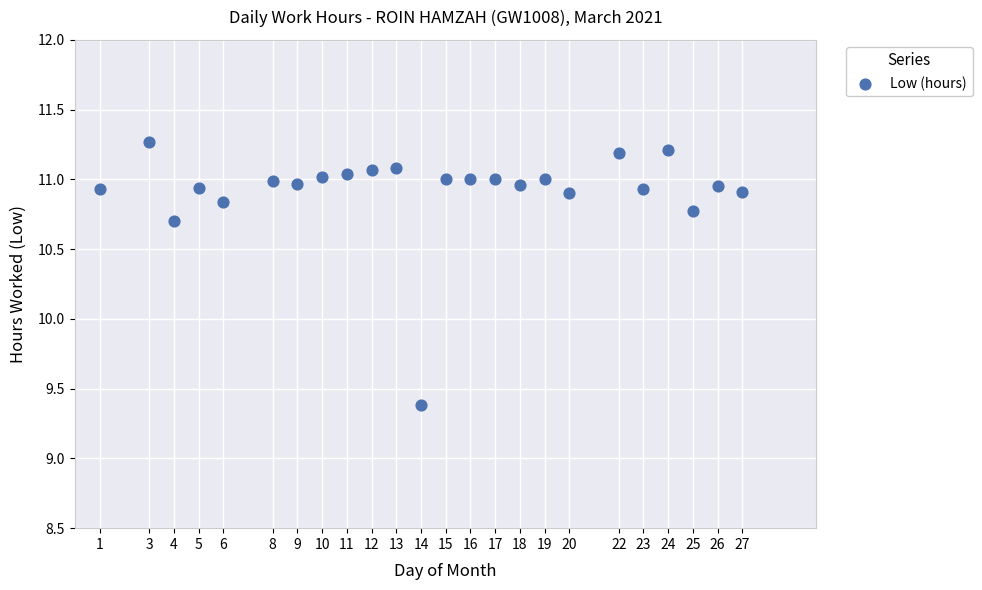

What Y value in the scatter plot is closest to 10?

9.4